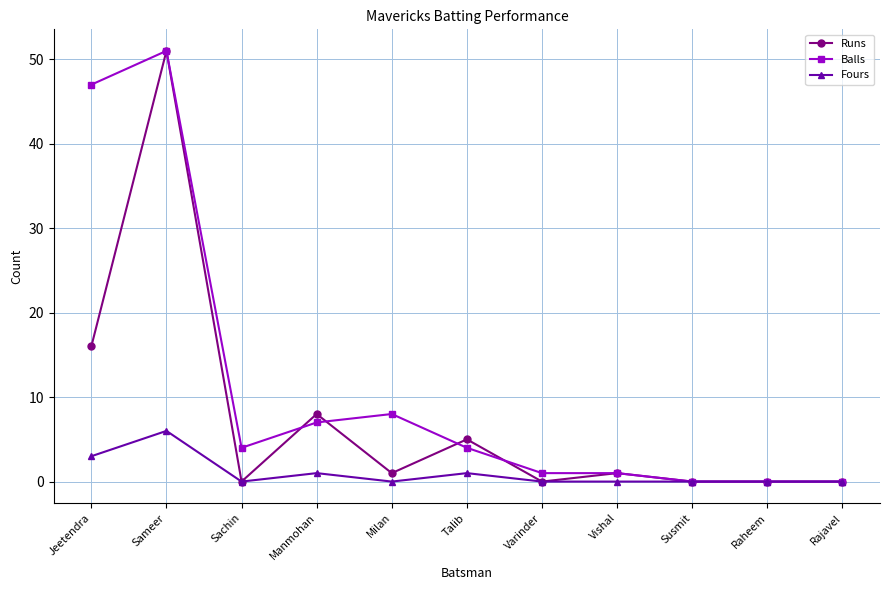

The value of Fours at Sameer is 6. True or false?

True